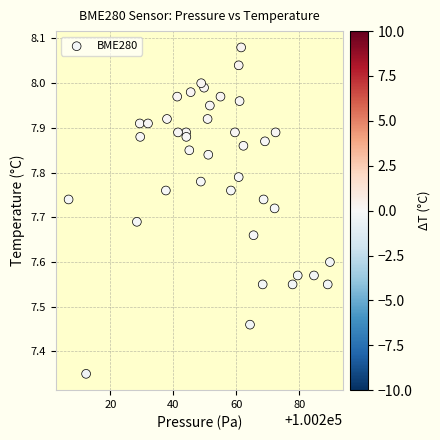

What is the range of Y values (max minus min)?

0.7